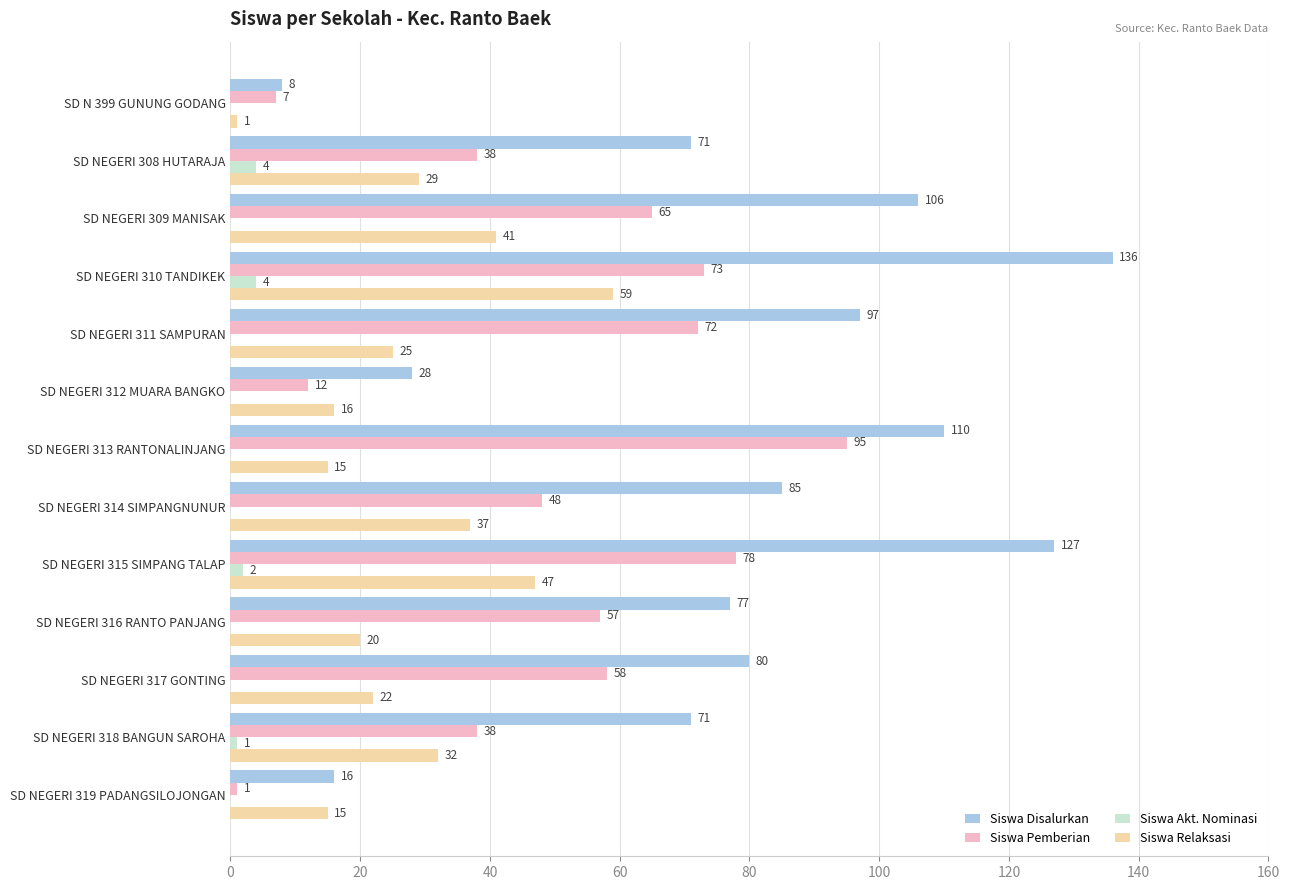

The value of Siswa Pemberian at SD NEGERI 309 MANISAK is 65. True or false?

True